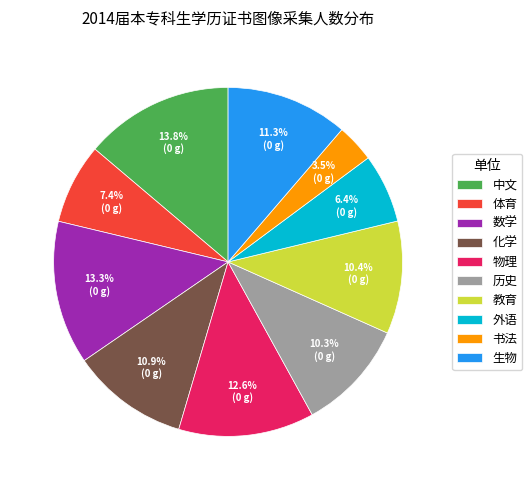

Count the number of slices in the pie.

10